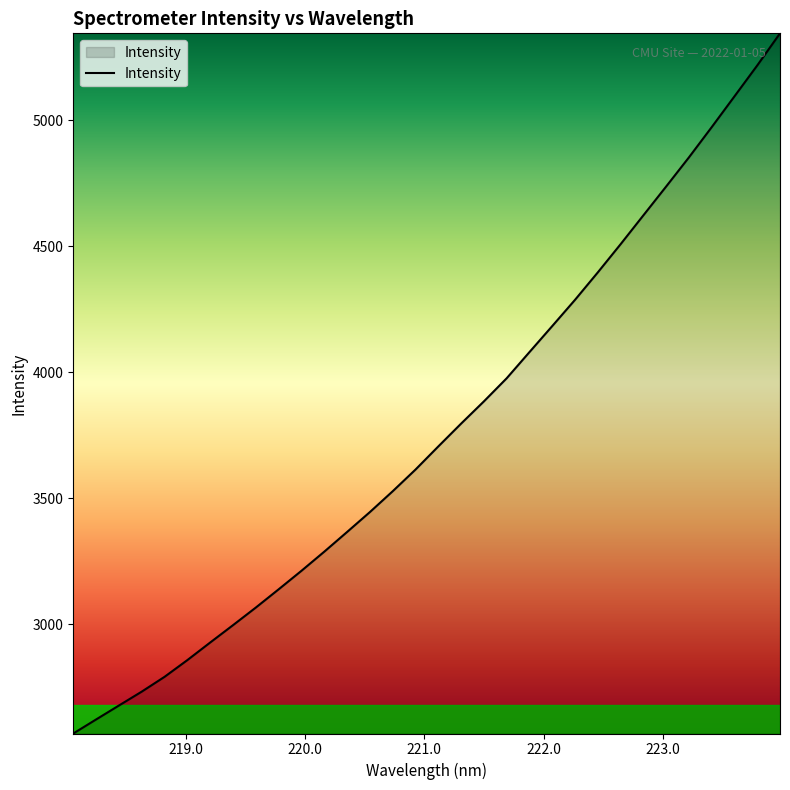

What is the smallest value displayed?

2566.6